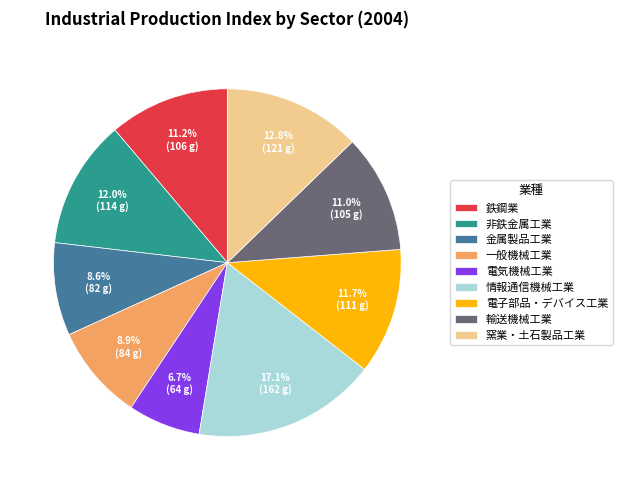

Do 情報通信機械工業 and 窯業・土石製品工業 together represent more than half of the pie?

No